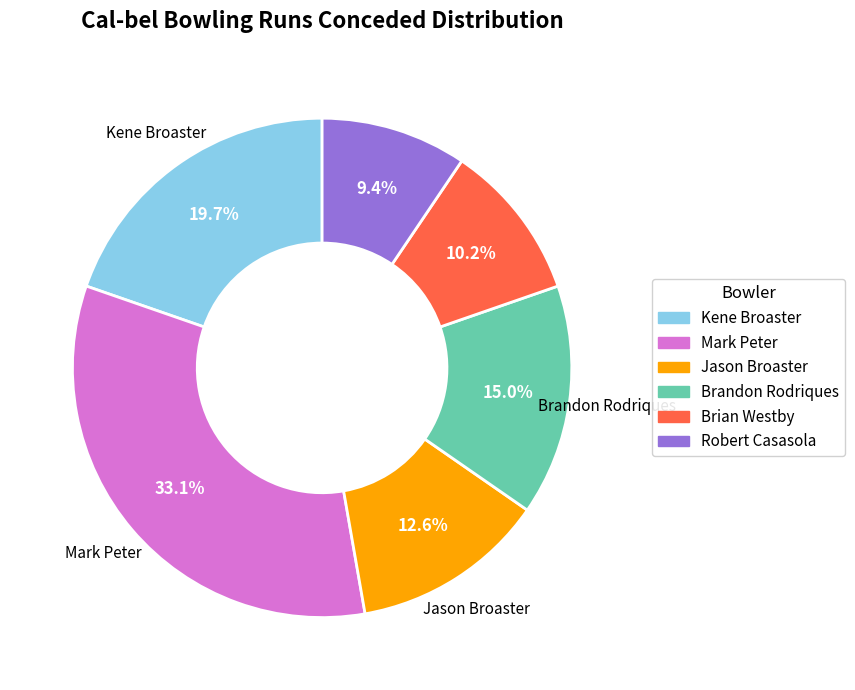

Count the number of slices in the pie.

6